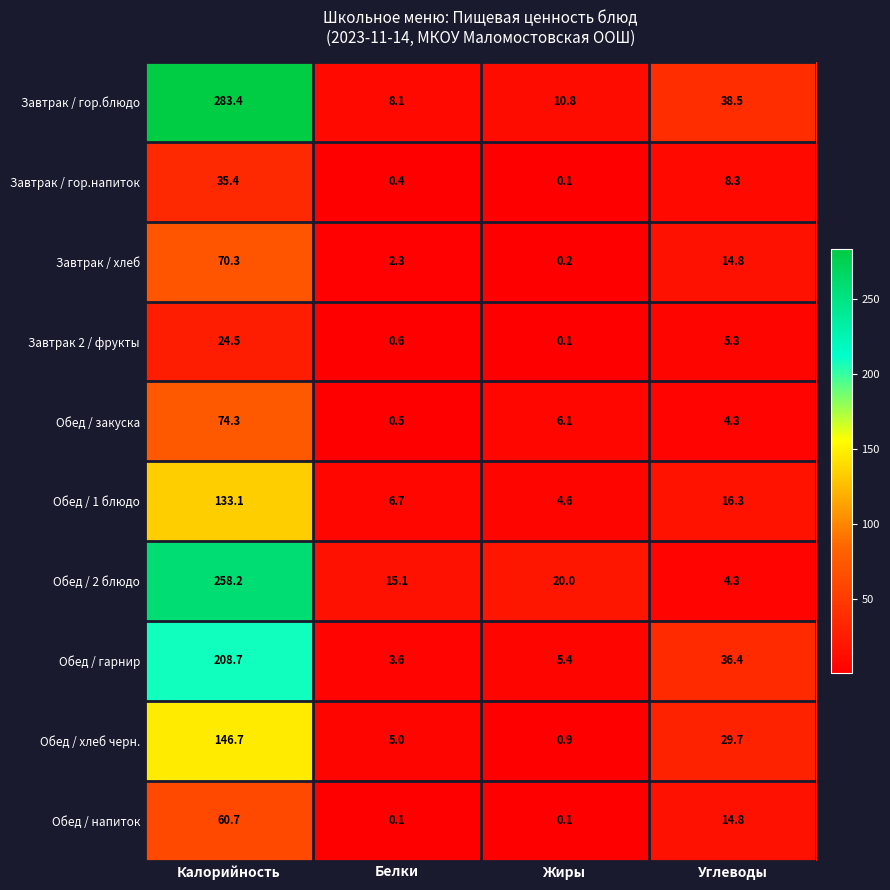

Where does the Завтрак / гор.блюдо series first go above 38?

Калорийность